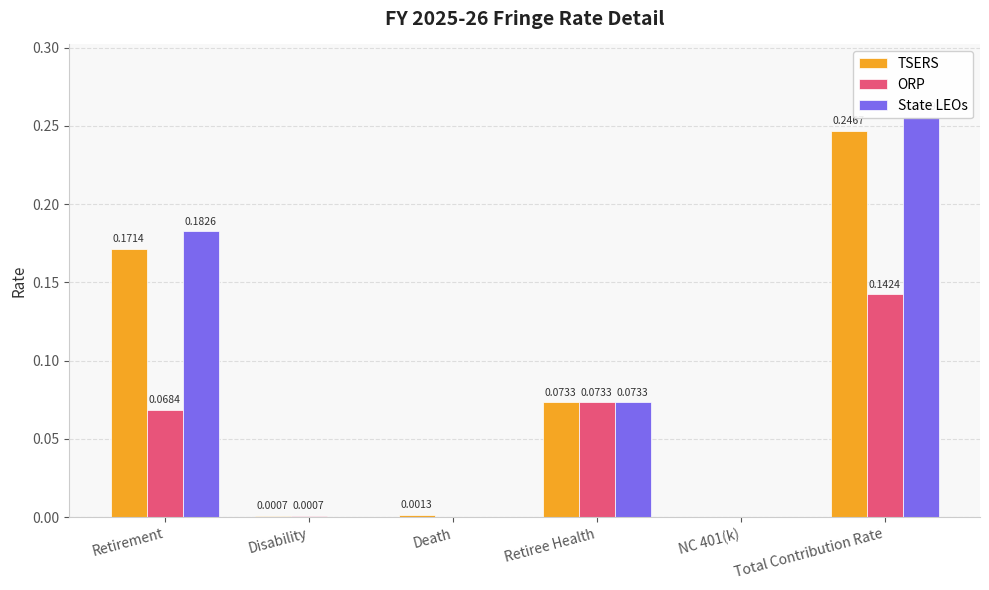

True or false: State LEOs has a value of 0.1 at NC 401(k).

False